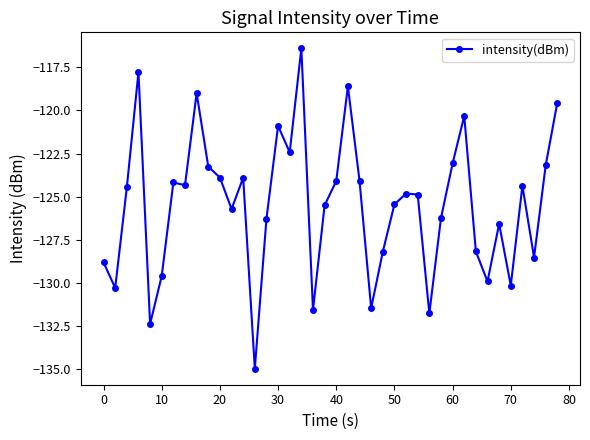

What is the maximum value shown in the chart?

-116.4